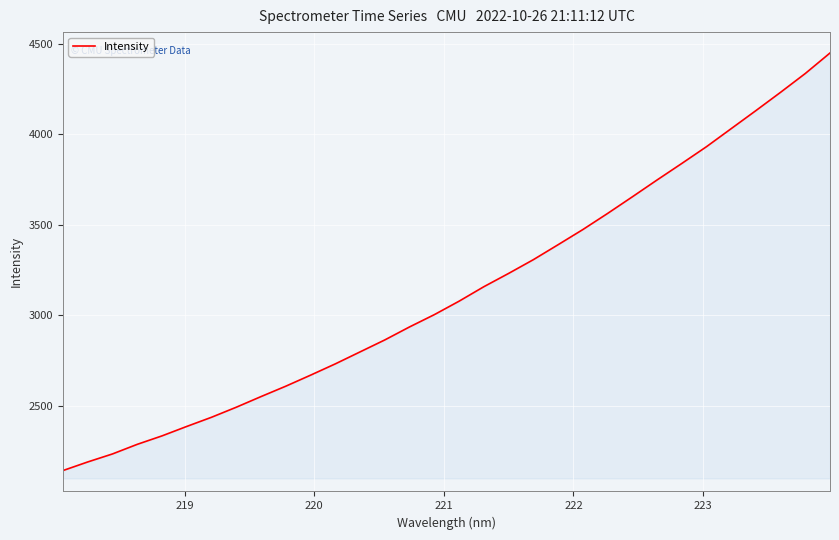

What is the minimum value shown in the chart?

2144.2